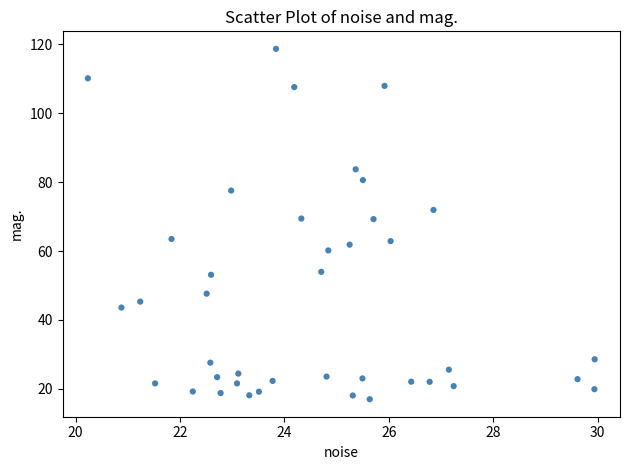

What is the range of Y values (max minus min)?

101.7